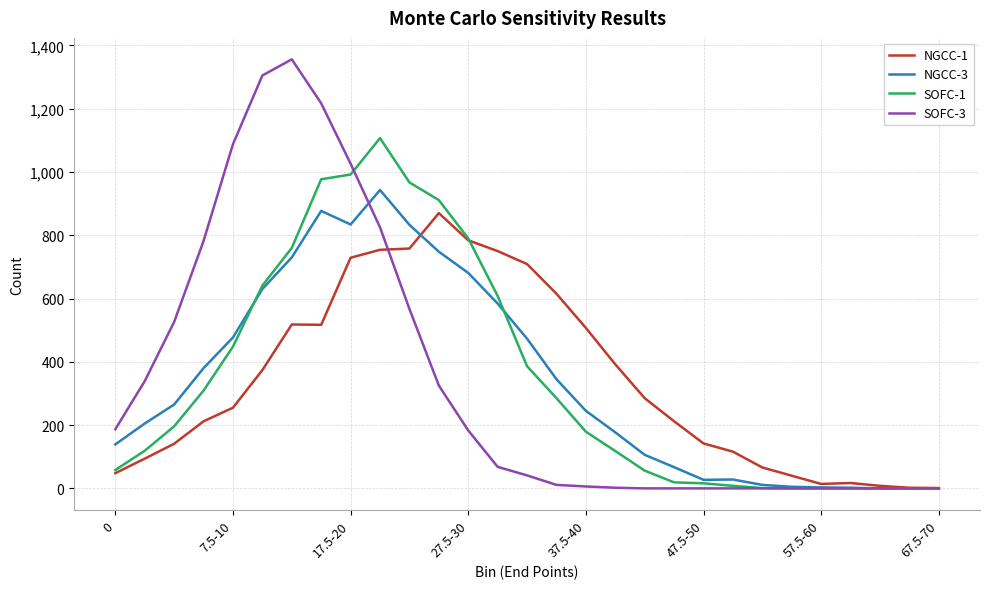

List the series in order of their peak value, lowest first.

NGCC-1, NGCC-3, SOFC-1, SOFC-3